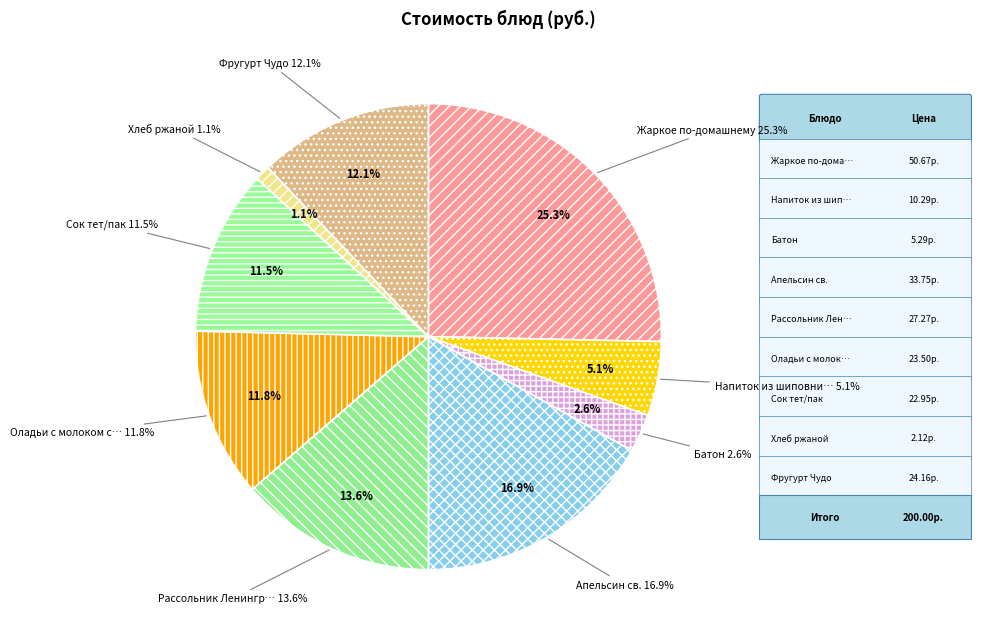

To the nearest percent, what is the difference between the Апельсин св. and Напиток из шиповника slice percentages?

12%